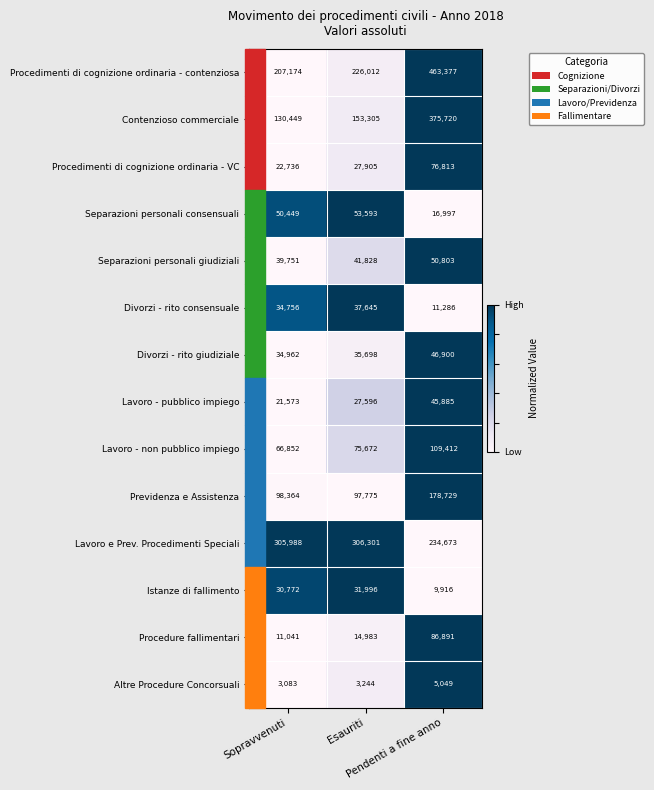

Between Esauriti and Pendenti a fine anno, which series saw the biggest shift?

Procedimenti di cognizione ordinaria - contenziosa